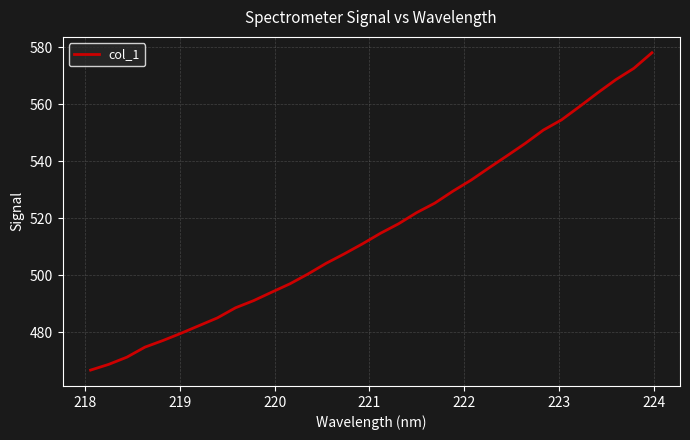

What is the smallest value displayed?

466.6